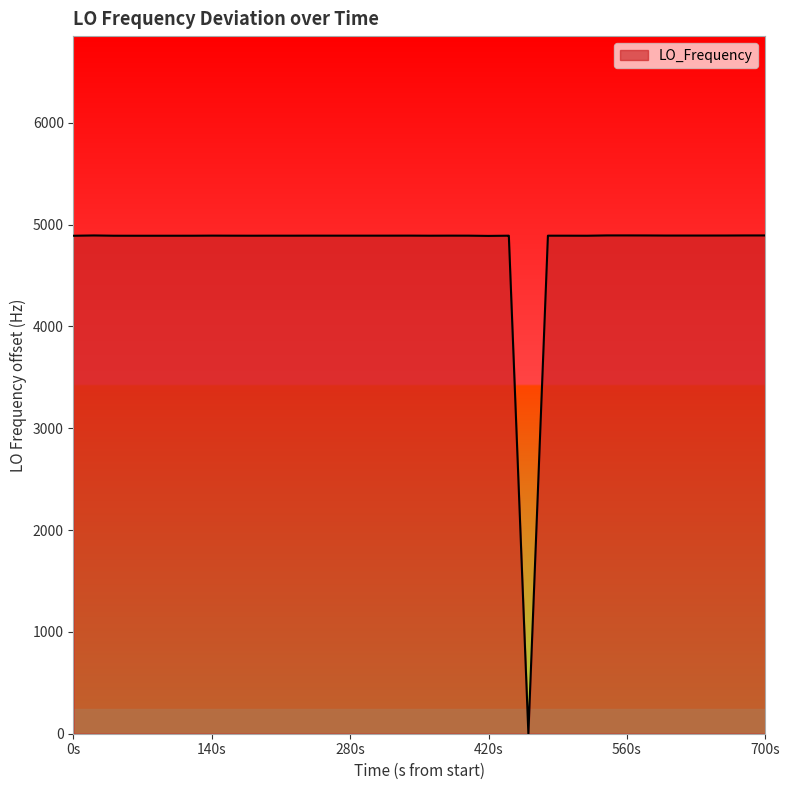

What is the greatest value displayed?

4892.8